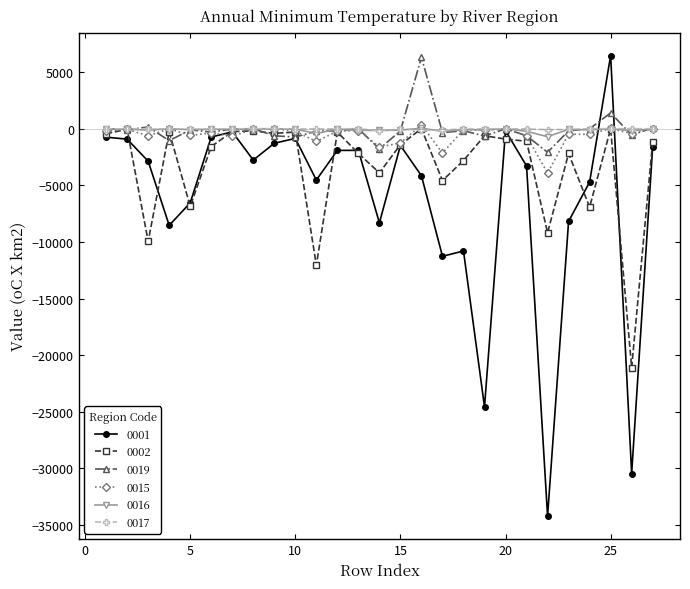

What is the value of the 0002 point at the 5th from the left?

-6856.6